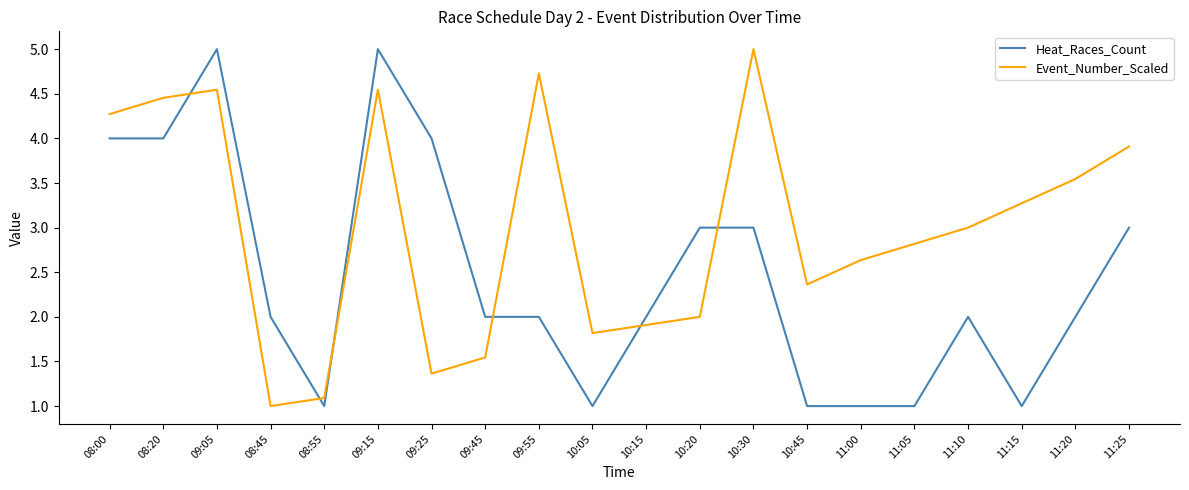

What is the lowest value of the Event_Number_Scaled series?

1.0